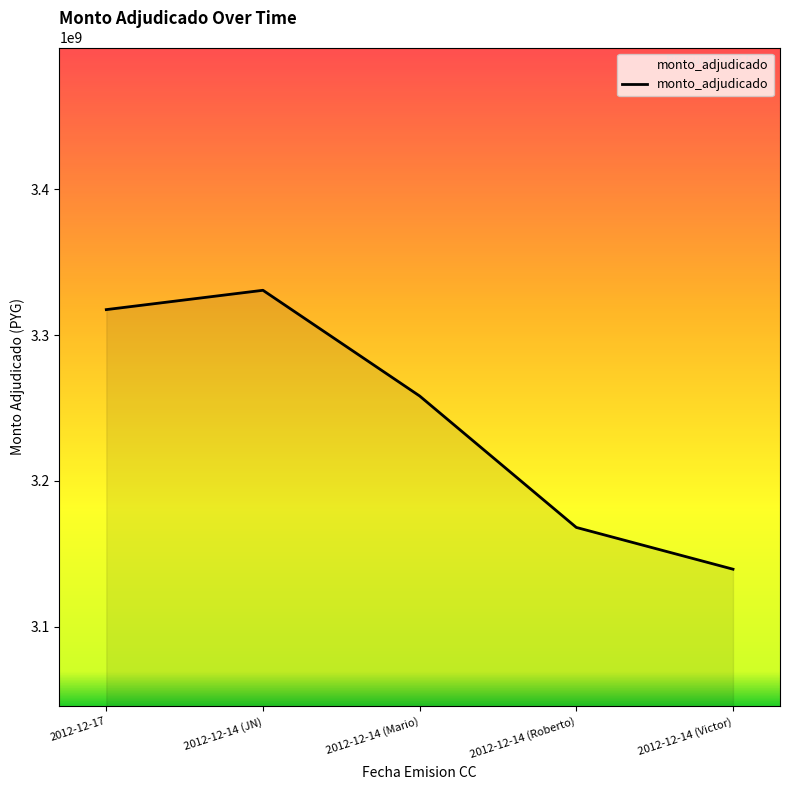

Rank the categories by value from lowest to highest.

2012-12-14 (Victor), 2012-12-14 (Roberto), 2012-12-14 (Mario), 2012-12-17, 2012-12-14 (JN)